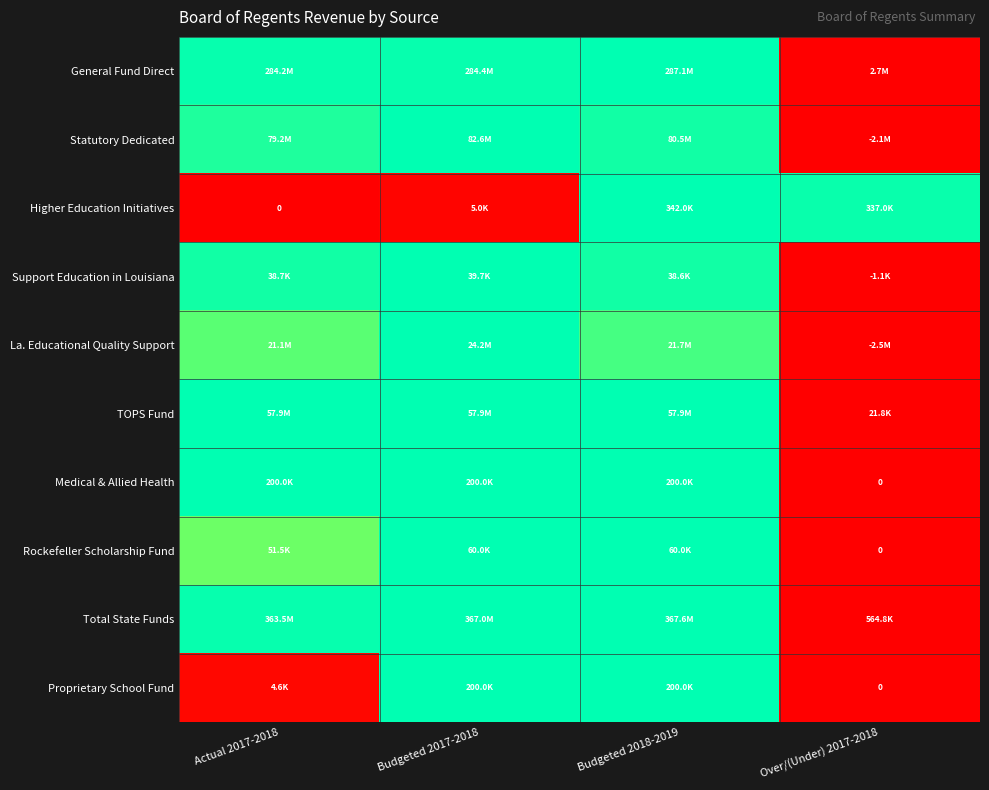

At which label is TOPS Fund closest to 0?

Over/(Under) 2017-2018